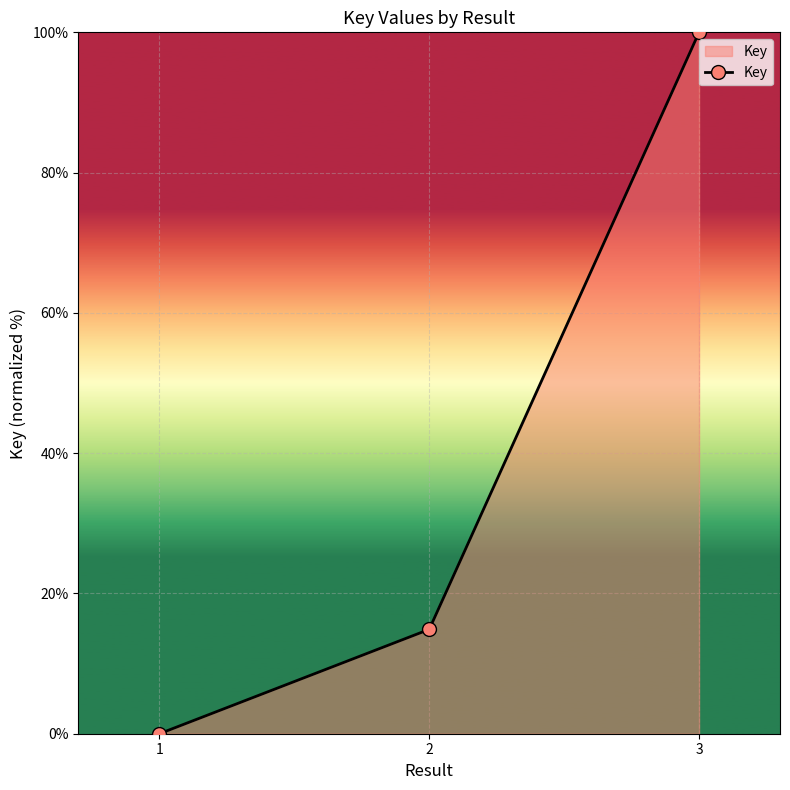

How many lines are shown in the chart?

1